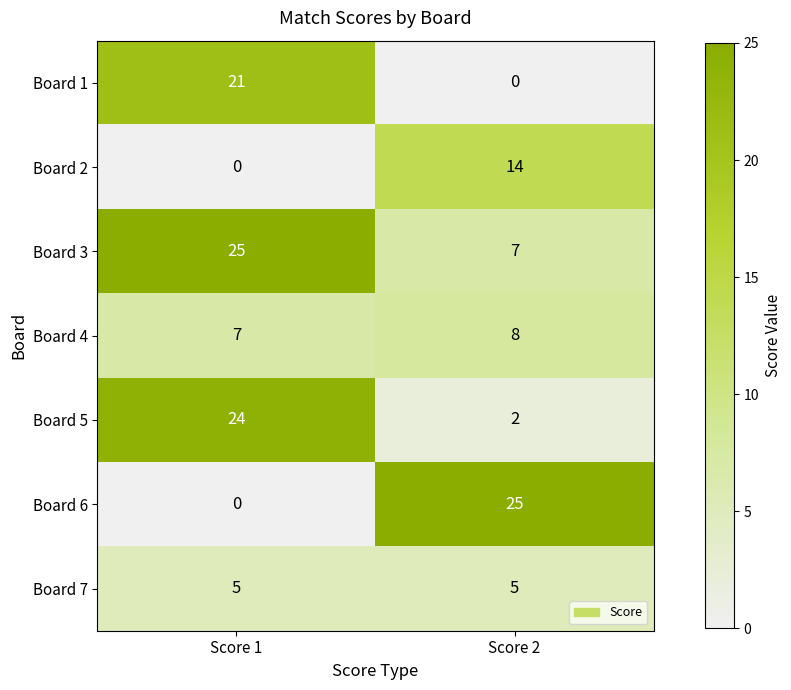

What is the sum of the Board 5 values at Score 2 and Score 1?

26